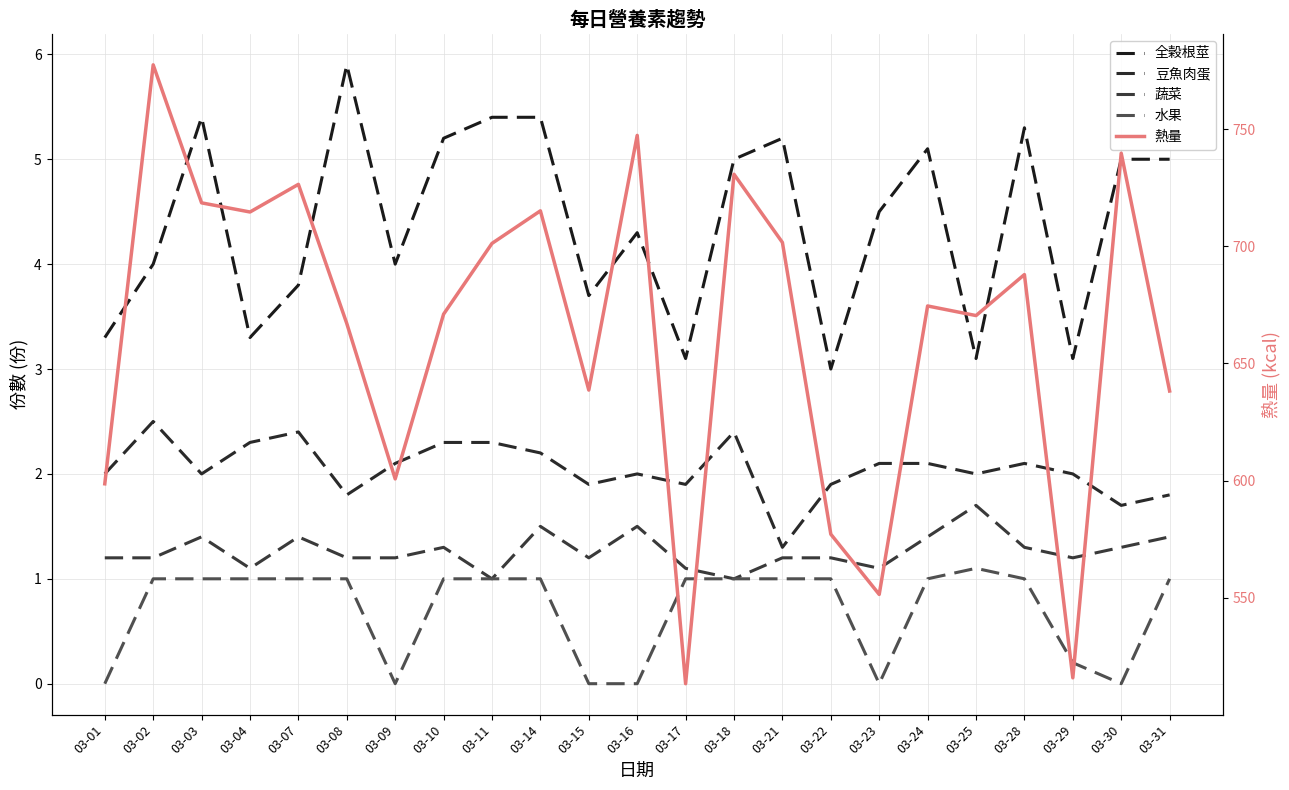

What are all the series names shown in the legend?

全榖根莖, 豆魚肉蛋, 蔬菜, 水果, 熱量